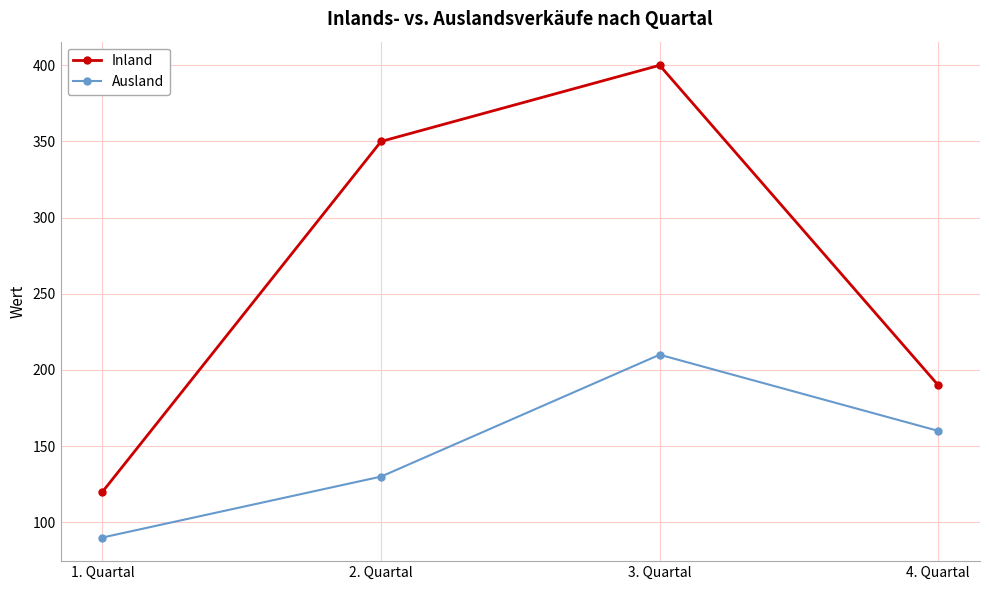

What are all the series names shown in the legend?

Inland, Ausland